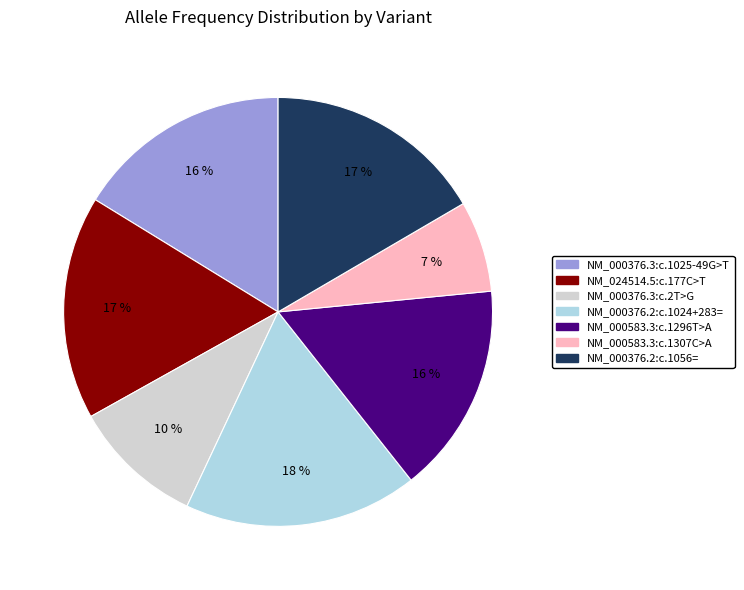

How many segments does this pie chart have?

7